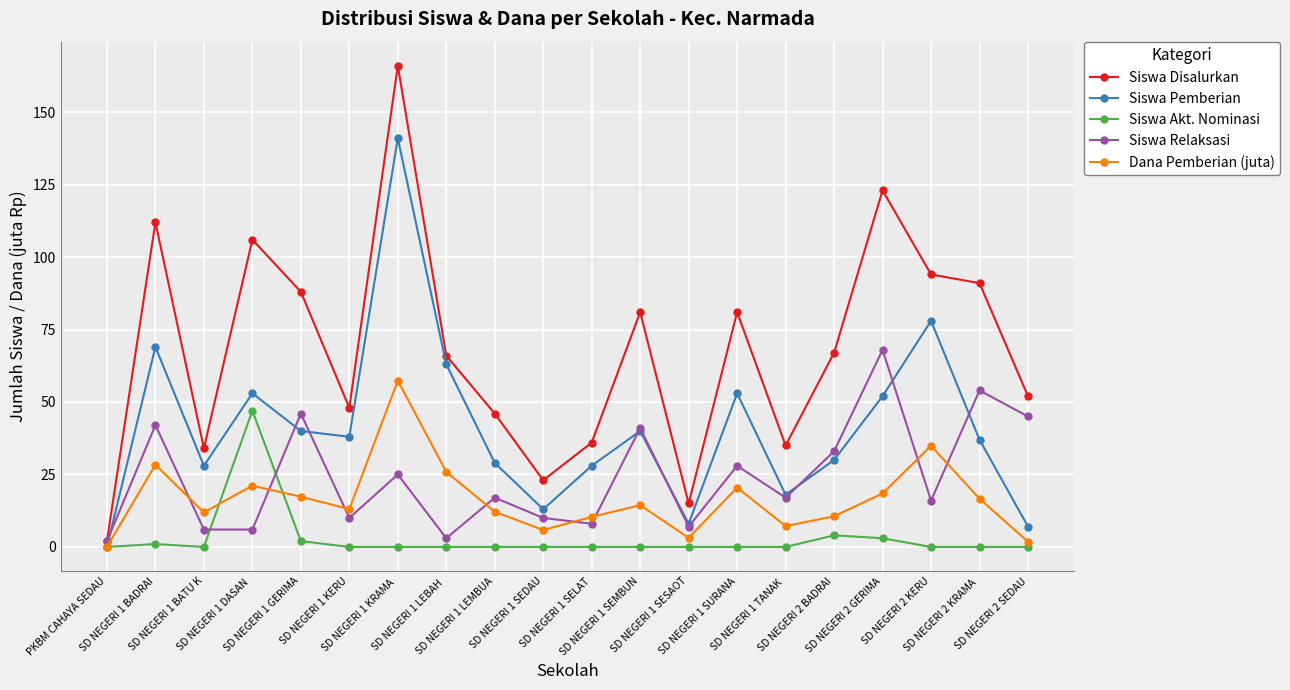

Rank the series at SD NEGERI 1 KERU from highest to lowest value.

Siswa Disalurkan, Siswa Pemberian, Dana Pemberian (juta), Siswa Relaksasi, Siswa Akt. Nominasi